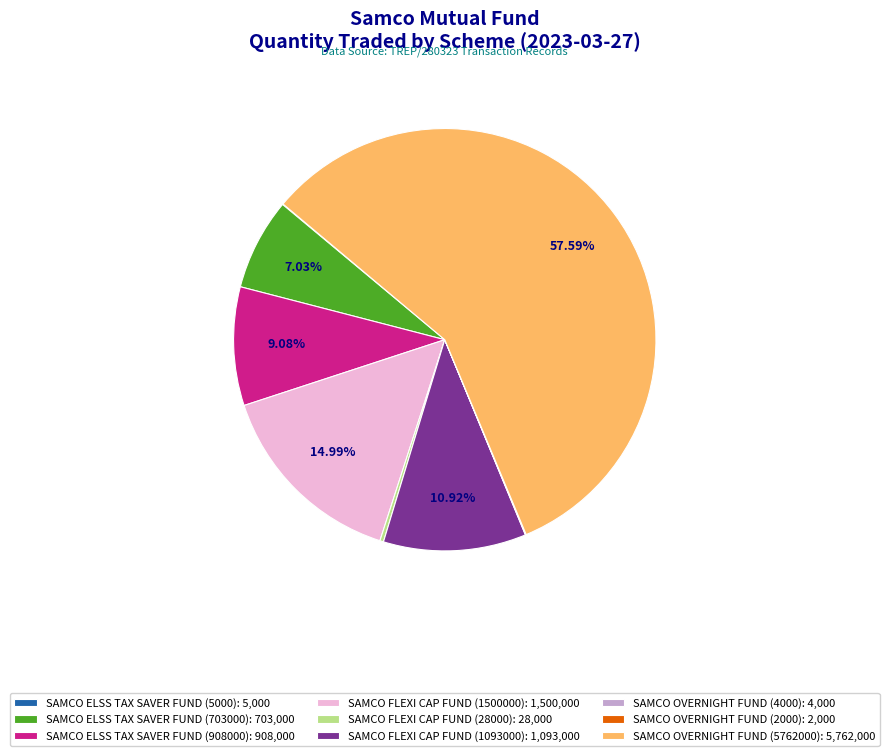

What portion of the pie excludes SAMCO ELSS TAX SAVER FUND (908000)?

90.9%